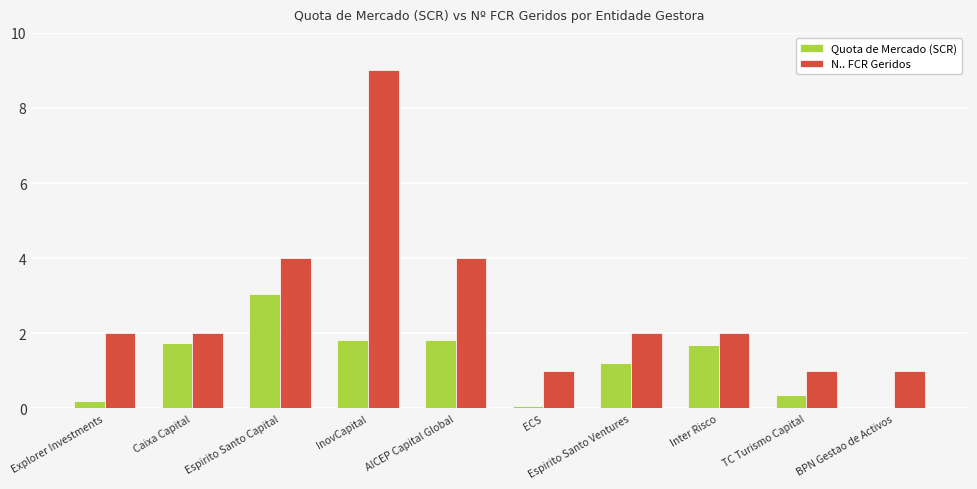

Which category has the highest value in the N.. FCR Geridos series?

InovCapital